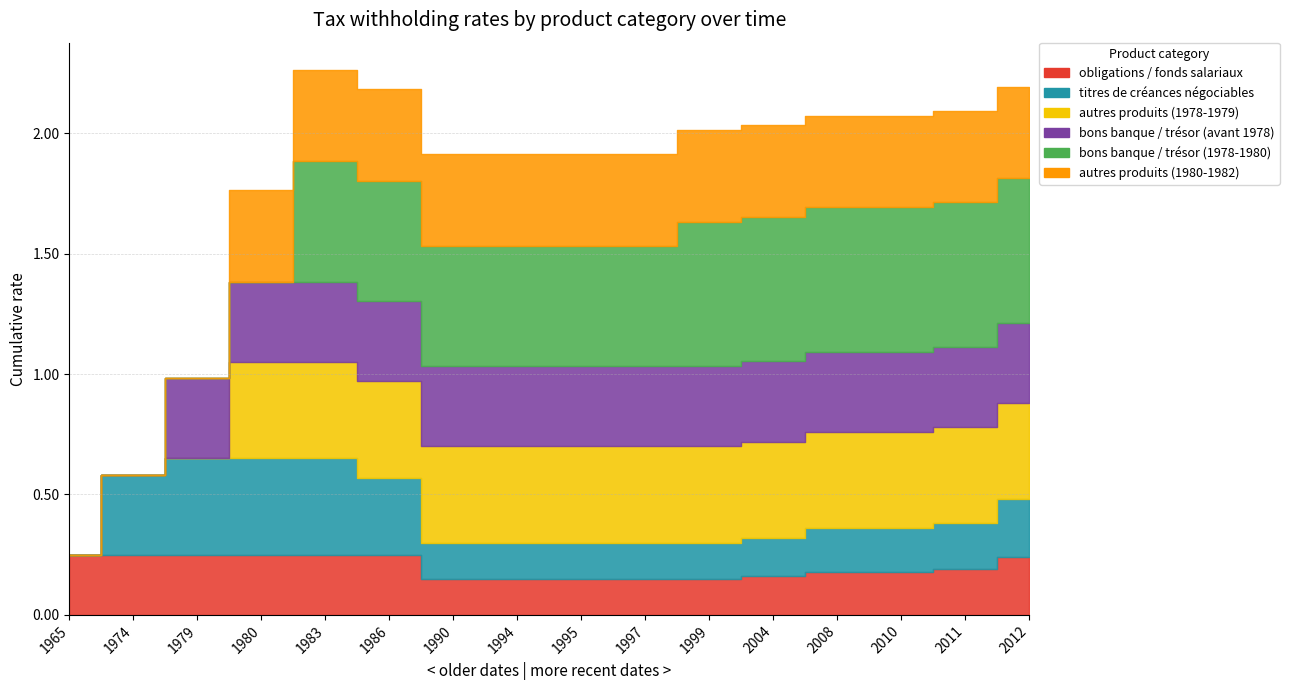

How many categories are shown in the chart?

16